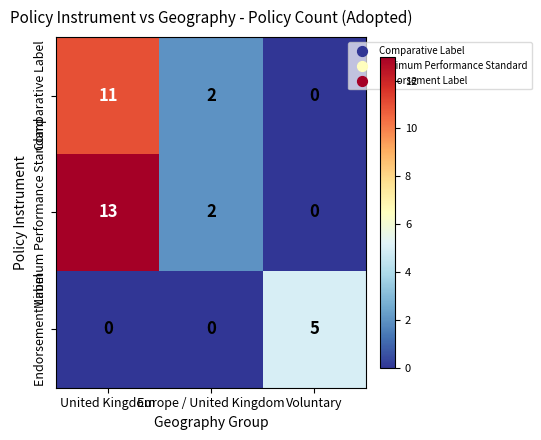

What is the total value across all series at Europe / United Kingdom?

4